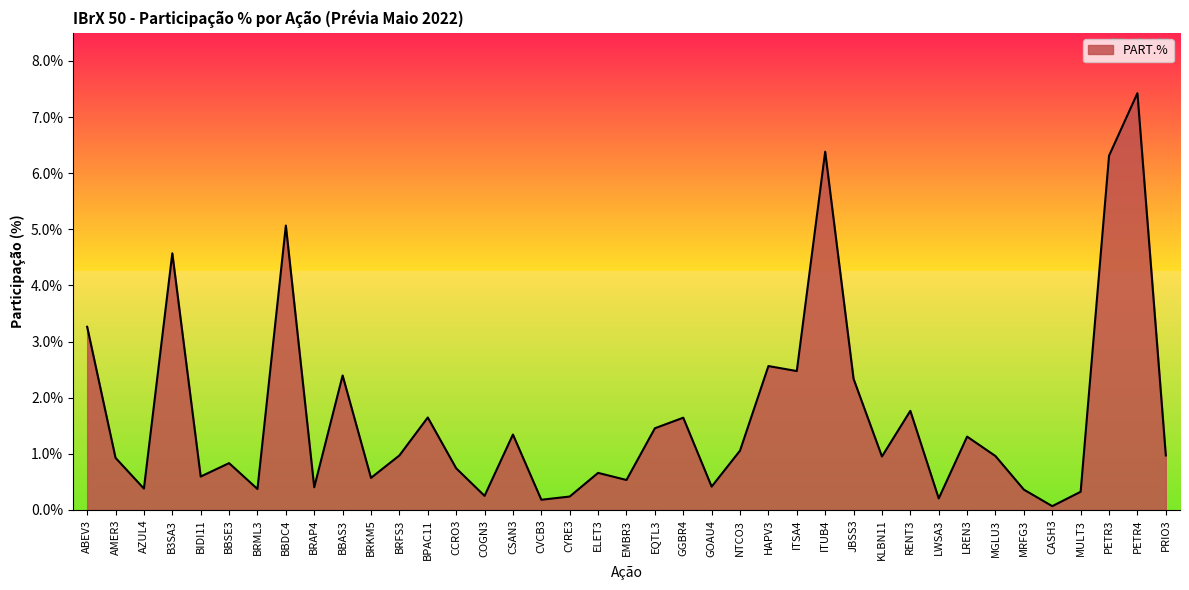

What is the difference between the second highest and second lowest values?

6.2